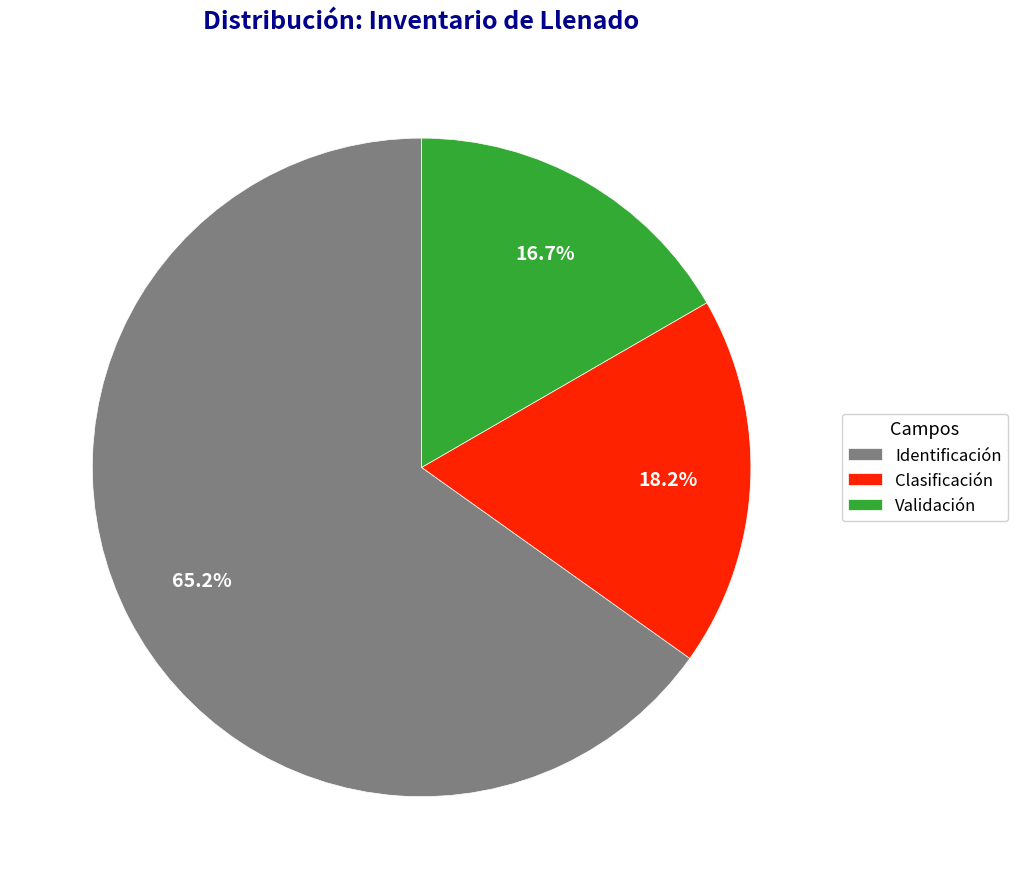

To the nearest percent, what is the average slice percentage?

33%